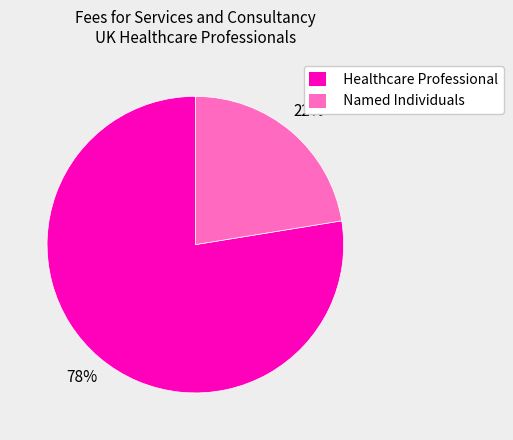

Rank the categories by value from lowest to highest.

Named Individuals, Healthcare Professional